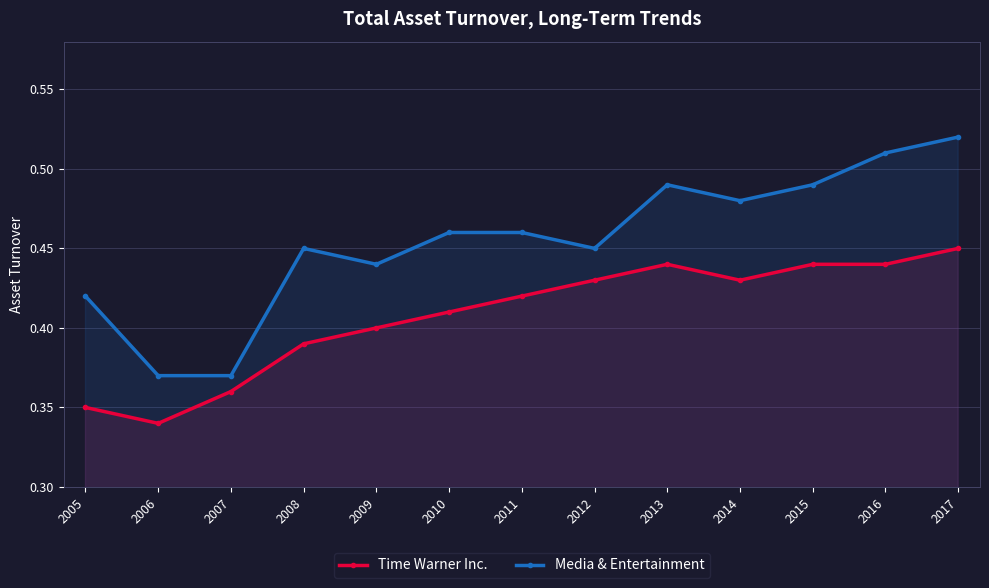

Where is the first local maximum for Time Warner Inc.?

2013